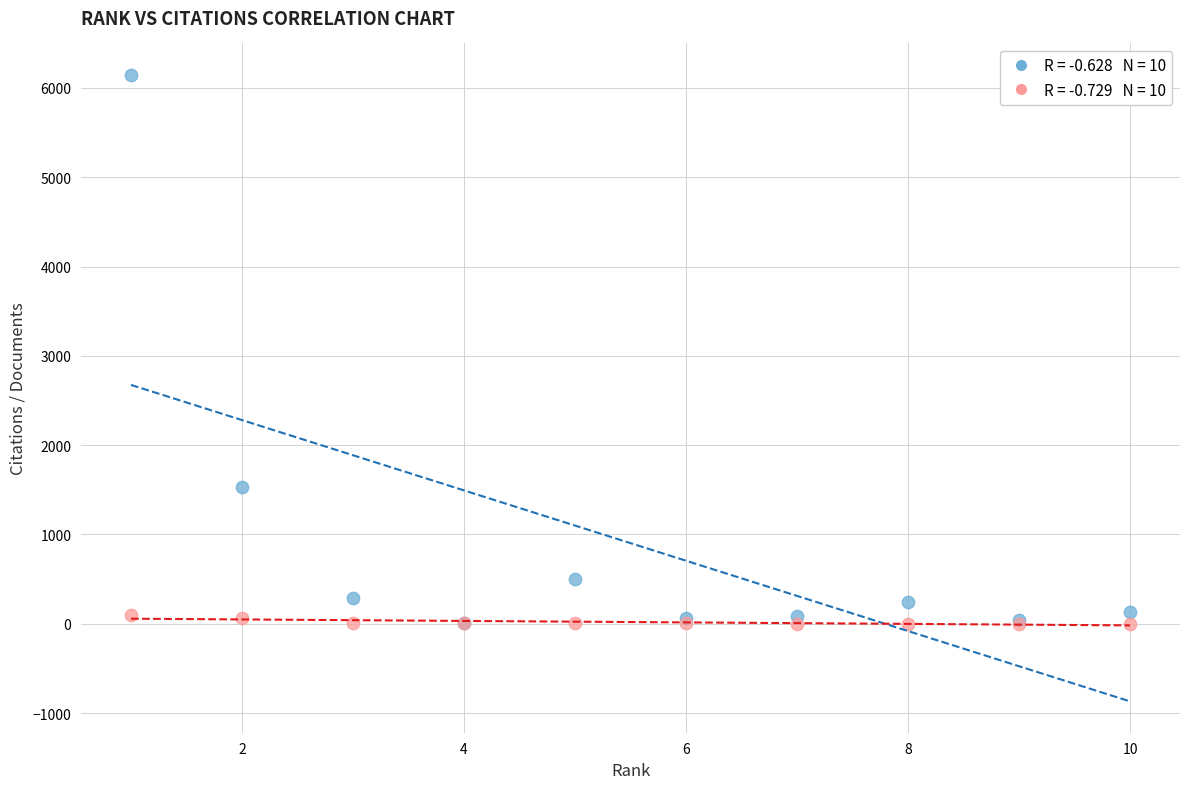

Across all series, what Y value is closest to 3075?

1527